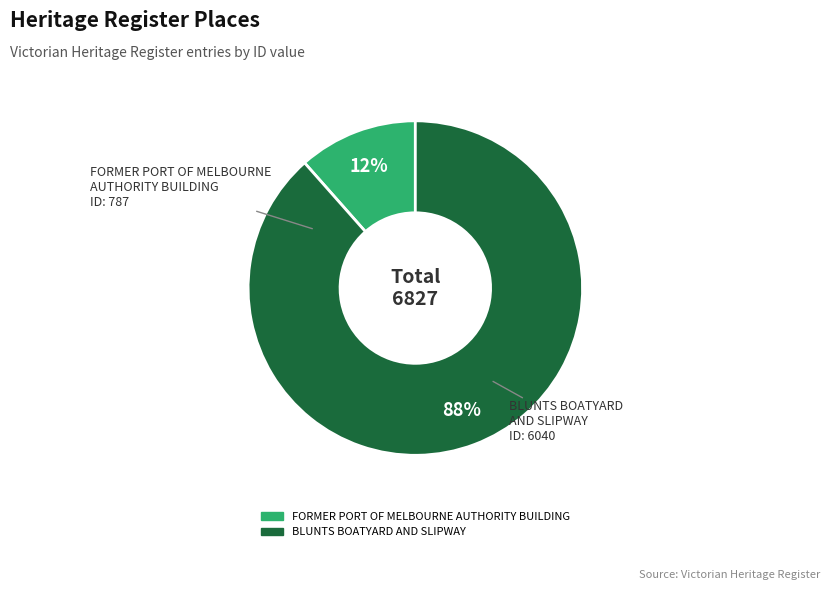

Which category has the smallest portion of the pie?

FORMER PORT OF MELBOURNE AUTHORITY BUILDING